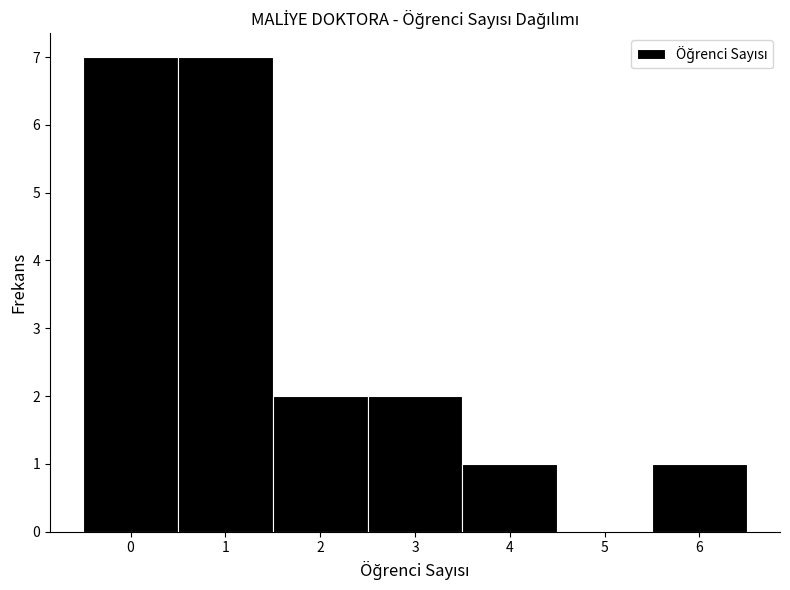

Reading left to right, list every bar in this chart as the range it spans on the x-axis followed by its height. The values are not printed on the chart, so give them approximately, as read against the axis.

-0.5 to 0.5: 7
0.5 to 1.5: 7
1.5 to 2.5: 2
2.5 to 3.5: 2
3.5 to 4.5: 1
4.5 to 5.5: 0
5.5 to 6.5: 1